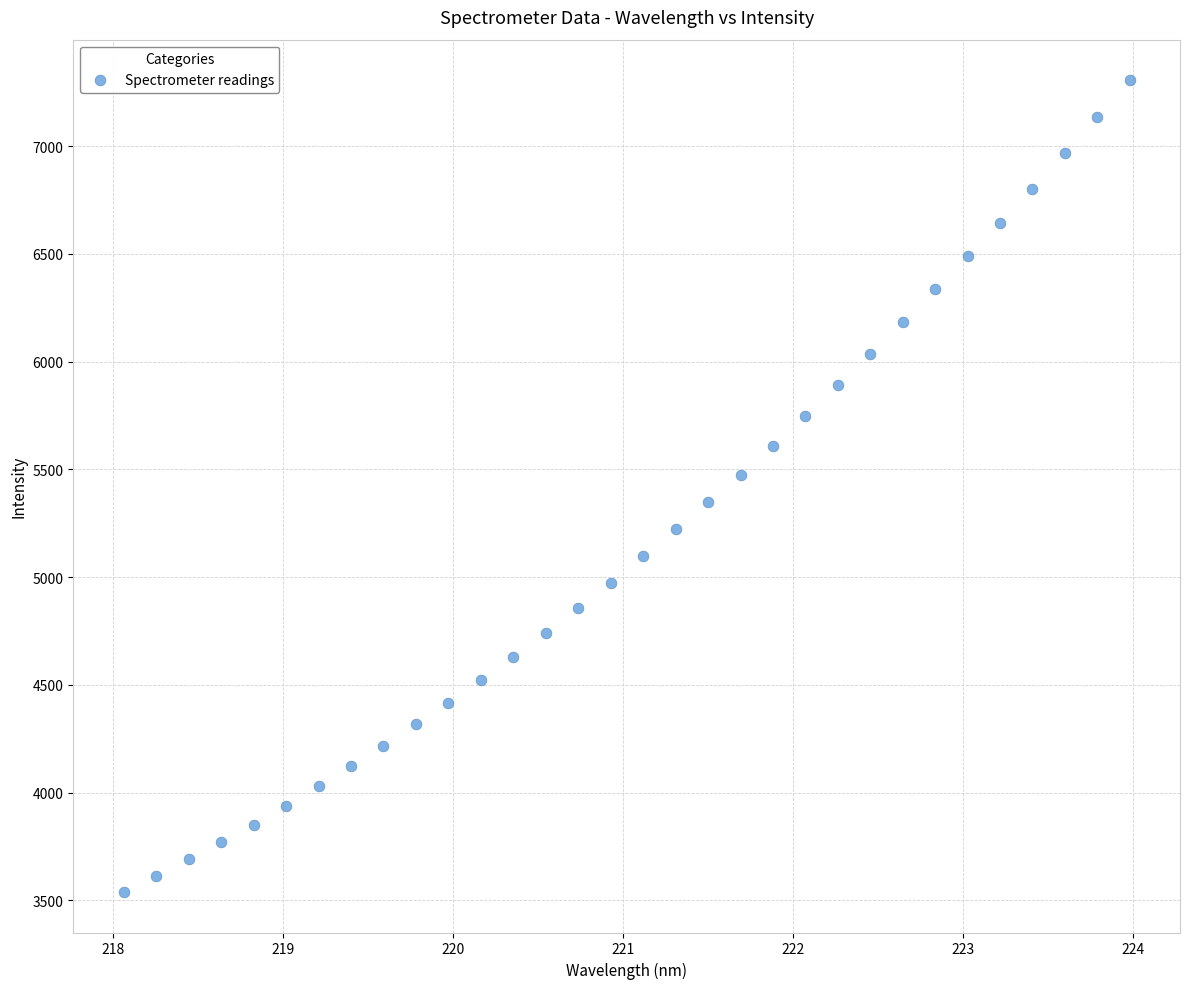

What is the range of X values (max minus min)?

5.9